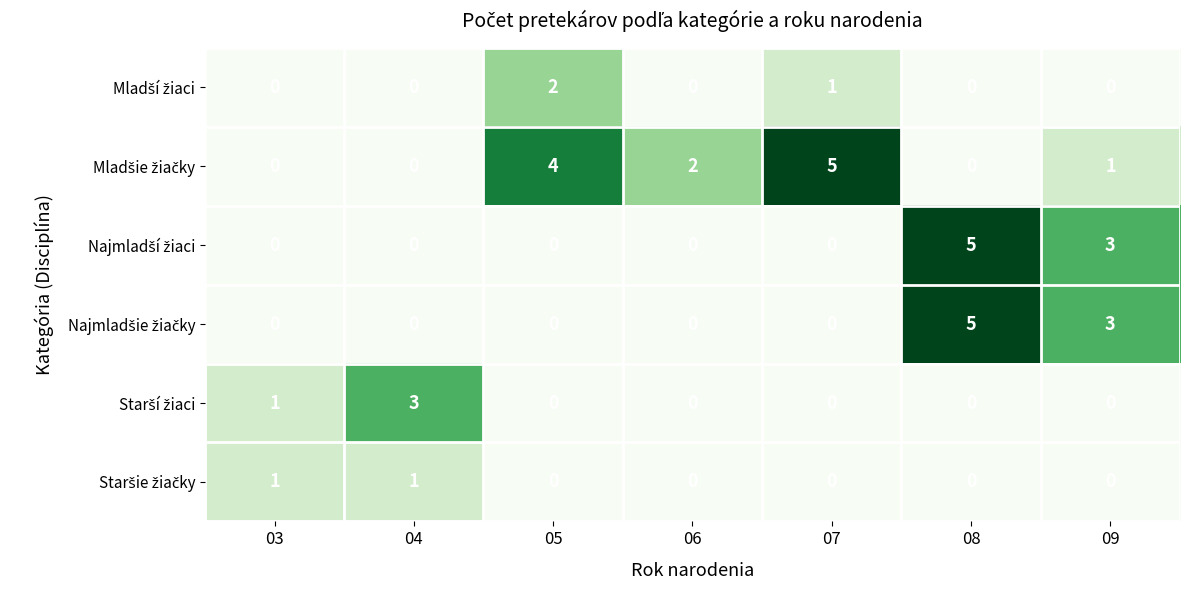

At which category is the sum across all series the highest?

08